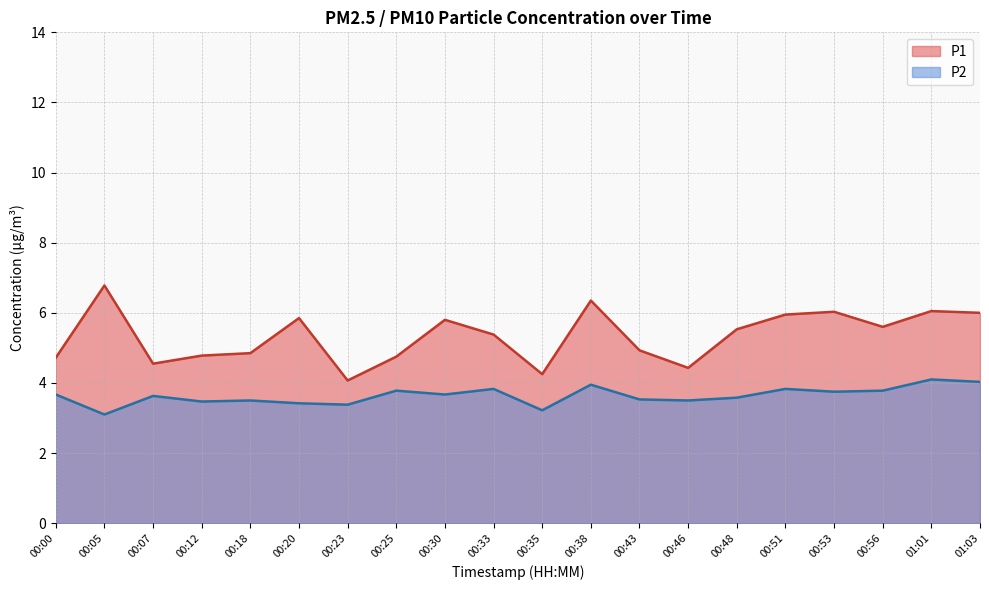

Reading right to left, what are all the values shown in this chart?

P1: 01:03=6.0	01:01=6.0	00:56=5.6	00:53=6.0	00:51=6.0	00:48=5.5	00:46=4.4	00:43=4.9	00:38=6.3	00:35=4.2	00:33=5.4	00:30=5.8	00:25=4.8	00:23=4.1	00:20=5.8	00:18=4.8	00:12=4.8	00:07=4.5	00:05=6.8	00:00=4.7
P2: 01:03=4.0	01:01=4.1	00:56=3.8	00:53=3.8	00:51=3.8	00:48=3.6	00:46=3.5	00:43=3.5	00:38=4.0	00:35=3.2	00:33=3.8	00:30=3.7	00:25=3.8	00:23=3.4	00:20=3.4	00:18=3.5	00:12=3.5	00:07=3.6	00:05=3.1	00:00=3.7